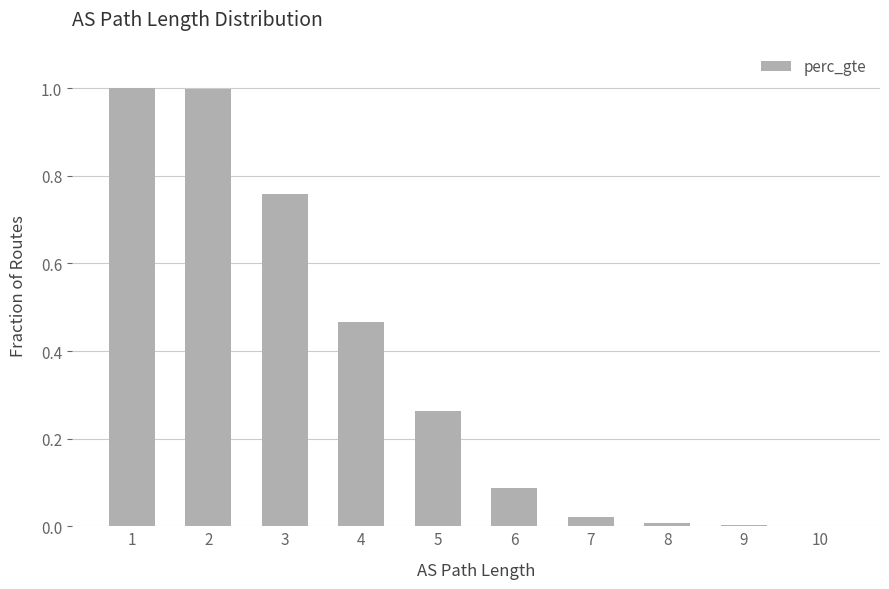

The chart shows a value of 0.2 at 4. True or false?

False